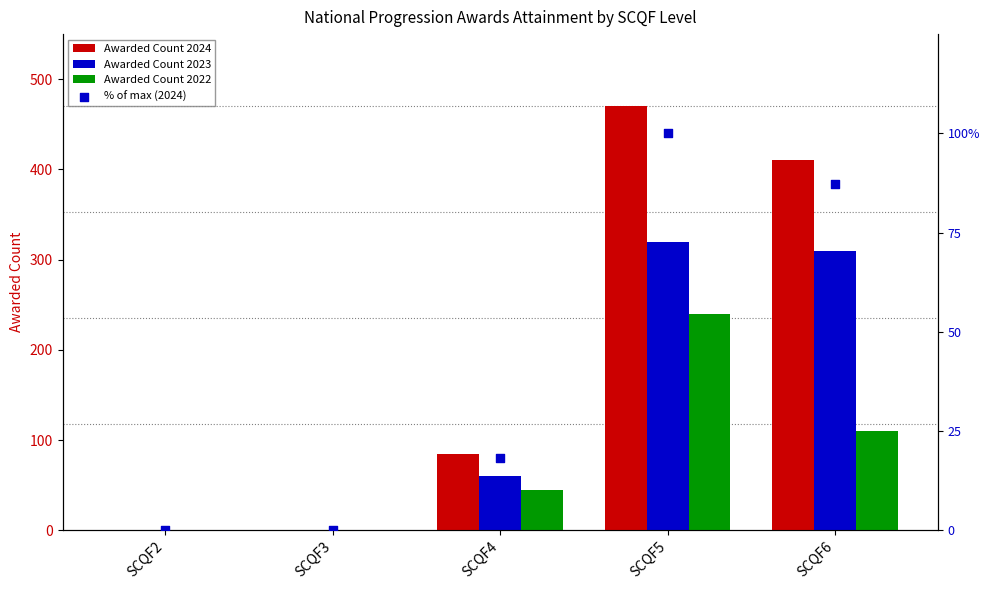

Which series reaches the maximum Y coordinate?

Awarded Count 2024